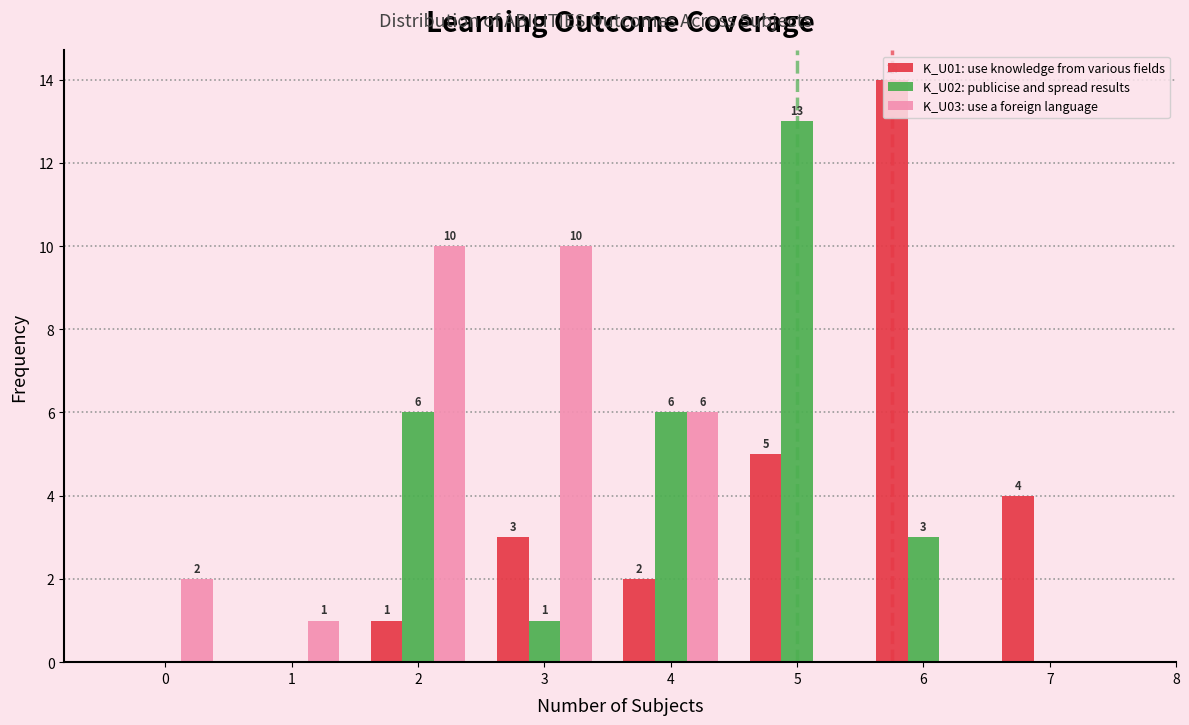

At which category does the chart reach its peak across all series?

6